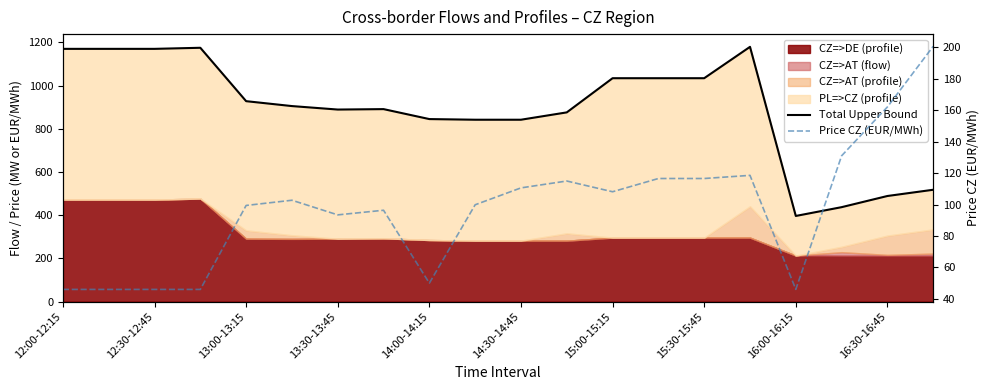

How many lines are shown in the chart?

2